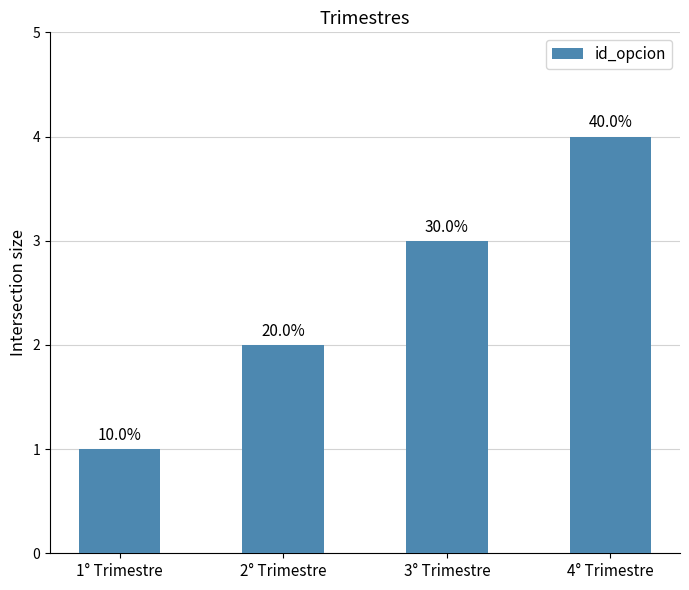

How many bars are there in total?

4